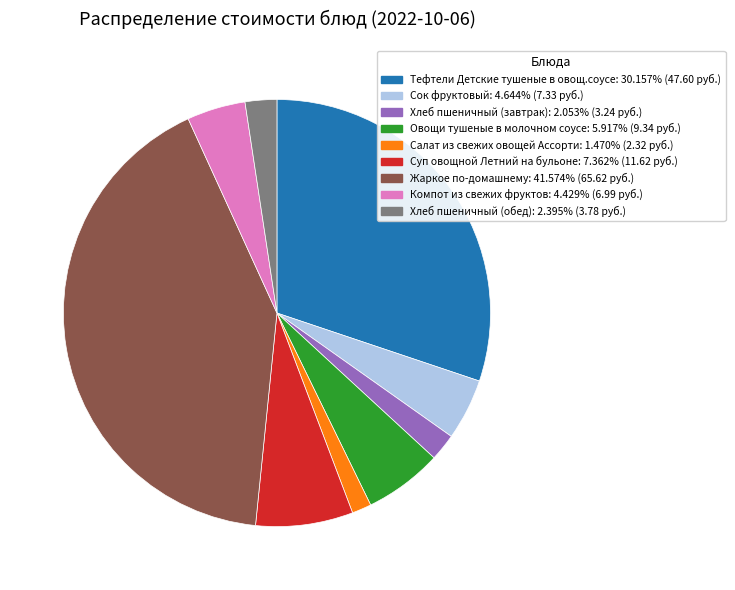

Is the sum of Тефтели Детские тушеные в овощ.соусе and Жаркое по-домашнему greater than half?

Yes